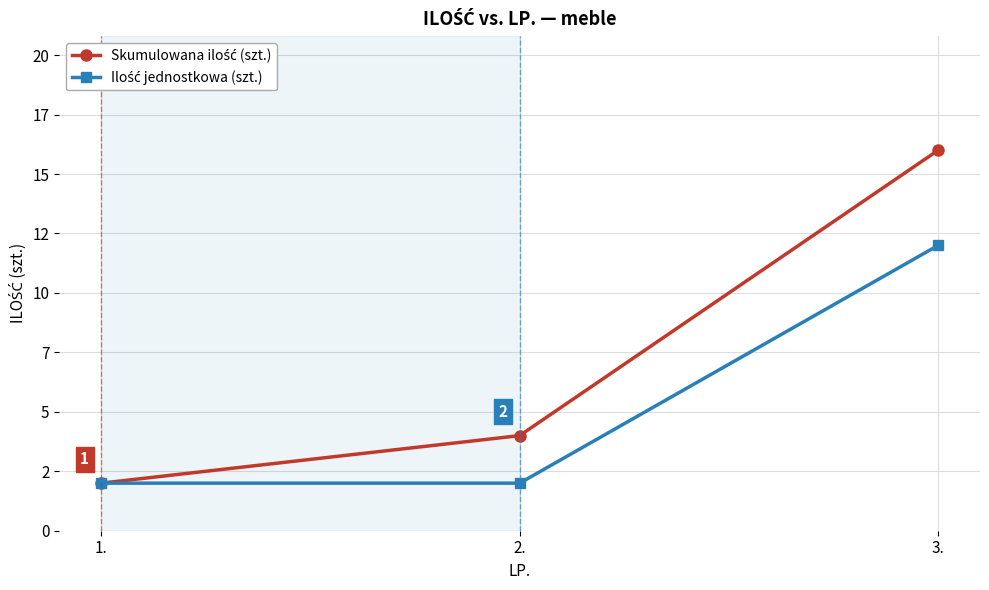

How many Ilość jednostkowa (szt.) values are between 2 and 12?

3